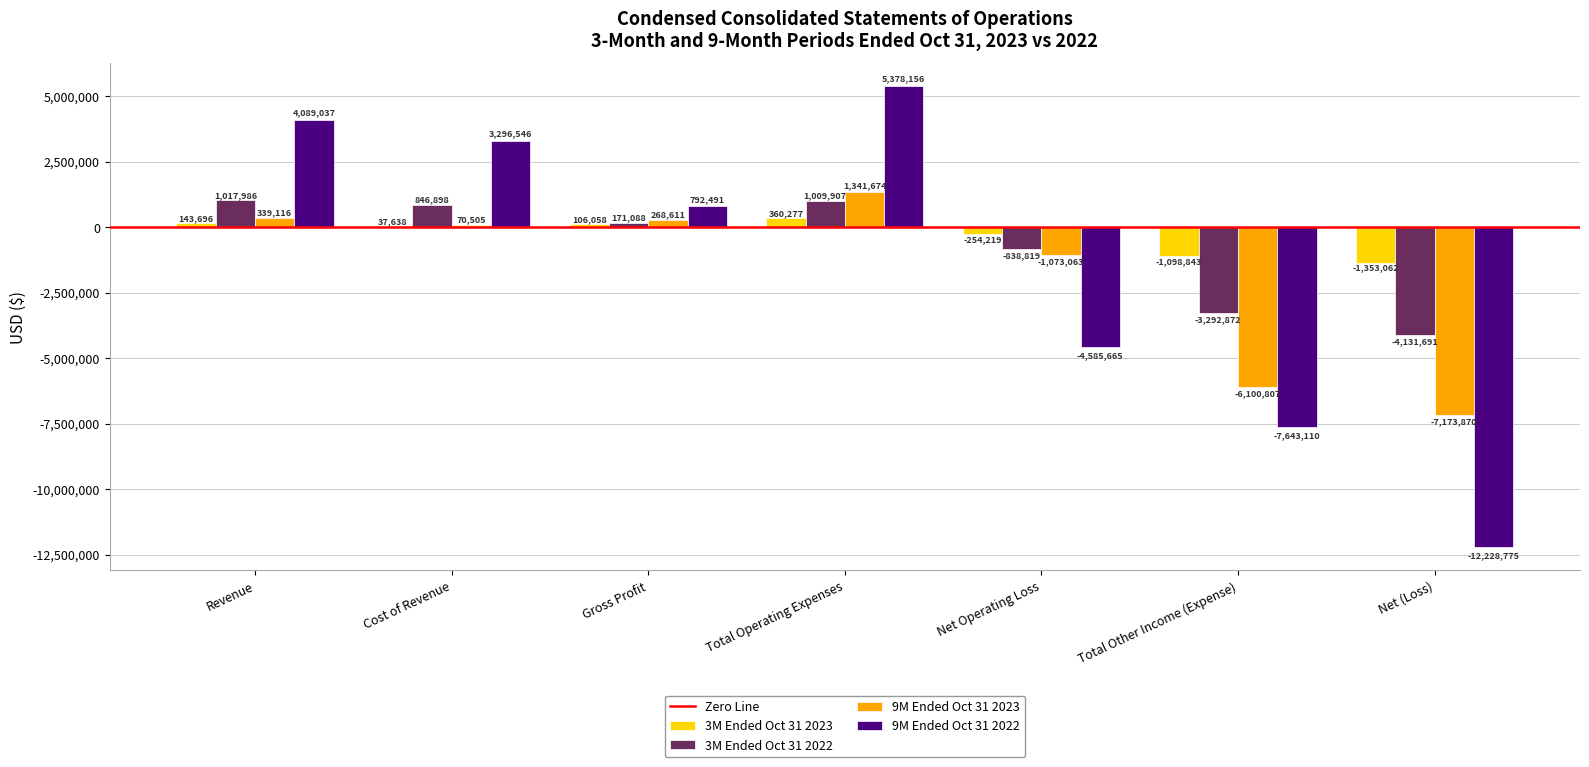

Reading left to right, extract all data points from this chart.

3M Ended Oct 31 2023: Revenue=143696	Cost of Revenue=37638	Gross Profit=106058	Total Operating Expenses=360277	Net Operating Loss=-254219	Total Other Income (Expense)=-1098843	Net (Loss)=-1353062
3M Ended Oct 31 2022: Revenue=1017986	Cost of Revenue=846898	Gross Profit=171088	Total Operating Expenses=1009907	Net Operating Loss=-838819	Total Other Income (Expense)=-3292872	Net (Loss)=-4131691
9M Ended Oct 31 2023: Revenue=339116	Cost of Revenue=70505	Gross Profit=268611	Total Operating Expenses=1341674	Net Operating Loss=-1073063	Total Other Income (Expense)=-6100807	Net (Loss)=-7173870
9M Ended Oct 31 2022: Revenue=4089037	Cost of Revenue=3296546	Gross Profit=792491	Total Operating Expenses=5378156	Net Operating Loss=-4585665	Total Other Income (Expense)=-7643110	Net (Loss)=-12228775